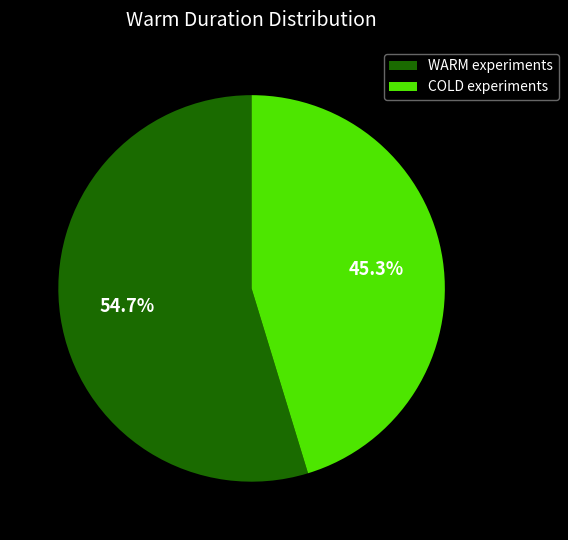

Which slice is the smallest?

COLD experiments